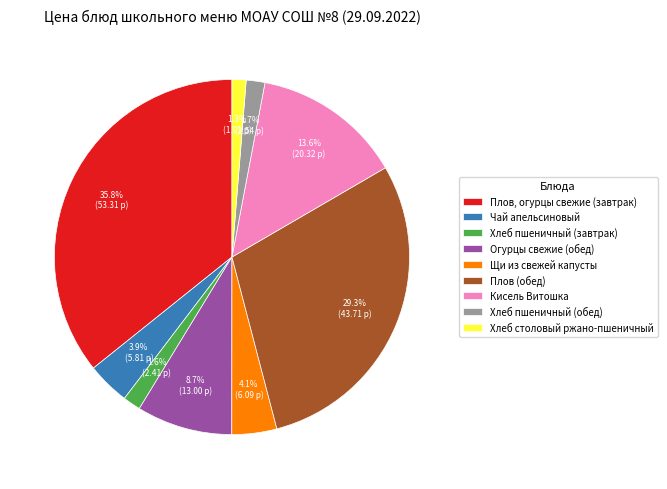

To the nearest percent, what is the difference between the largest and smallest slice percentages?

34%